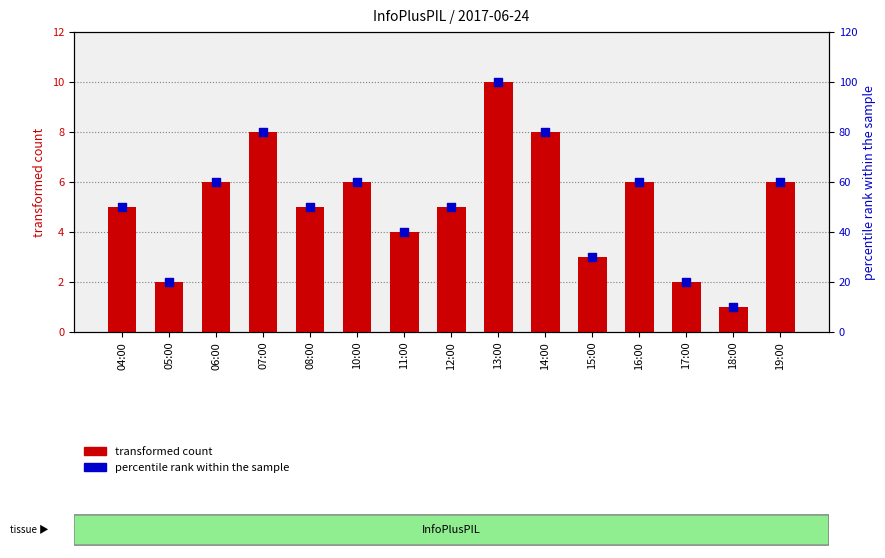

At how many categories does at least one series exceed 92?

1